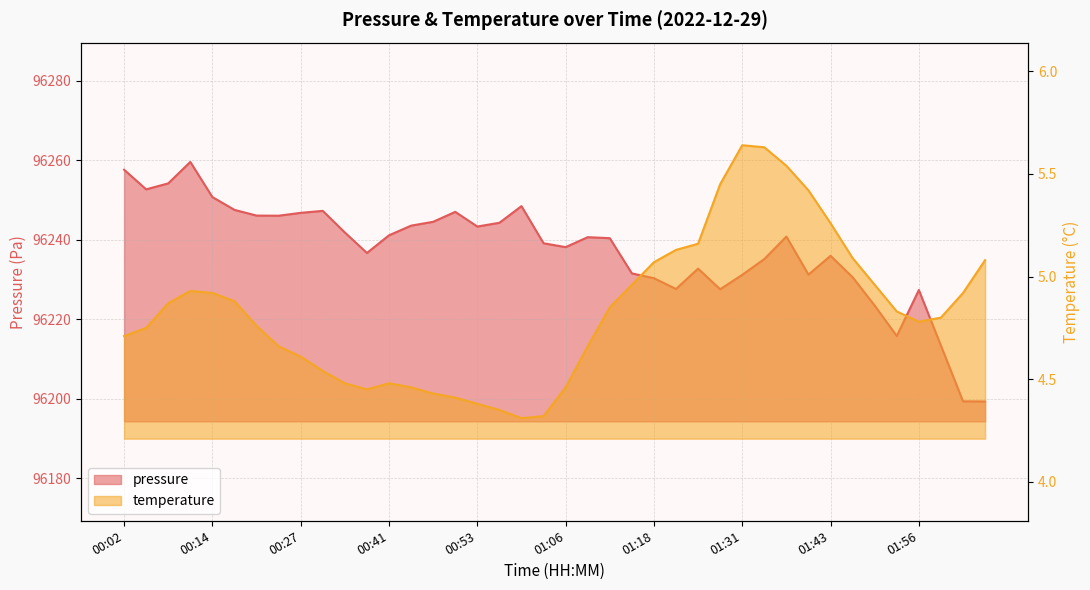

Where does the pressure series first go above 96240?

00:02